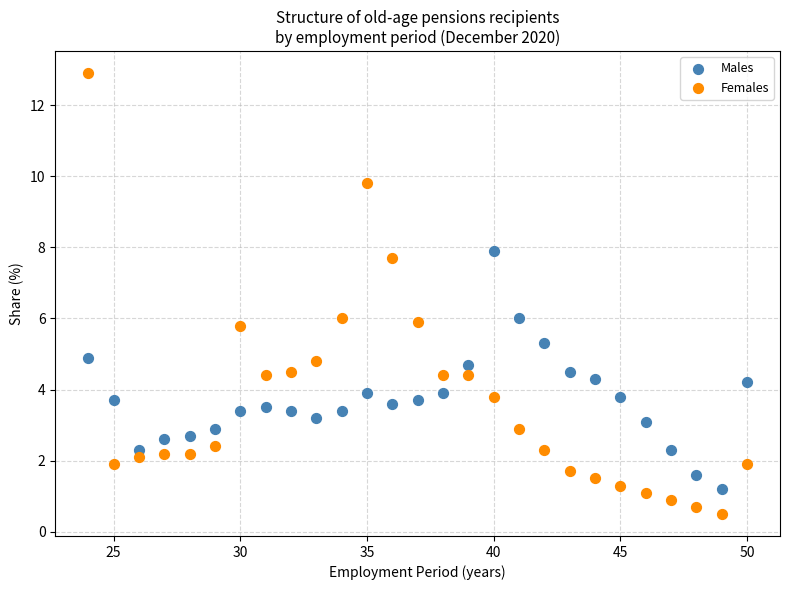

What is the X range (max minus min) for the scatter plot?

26.0